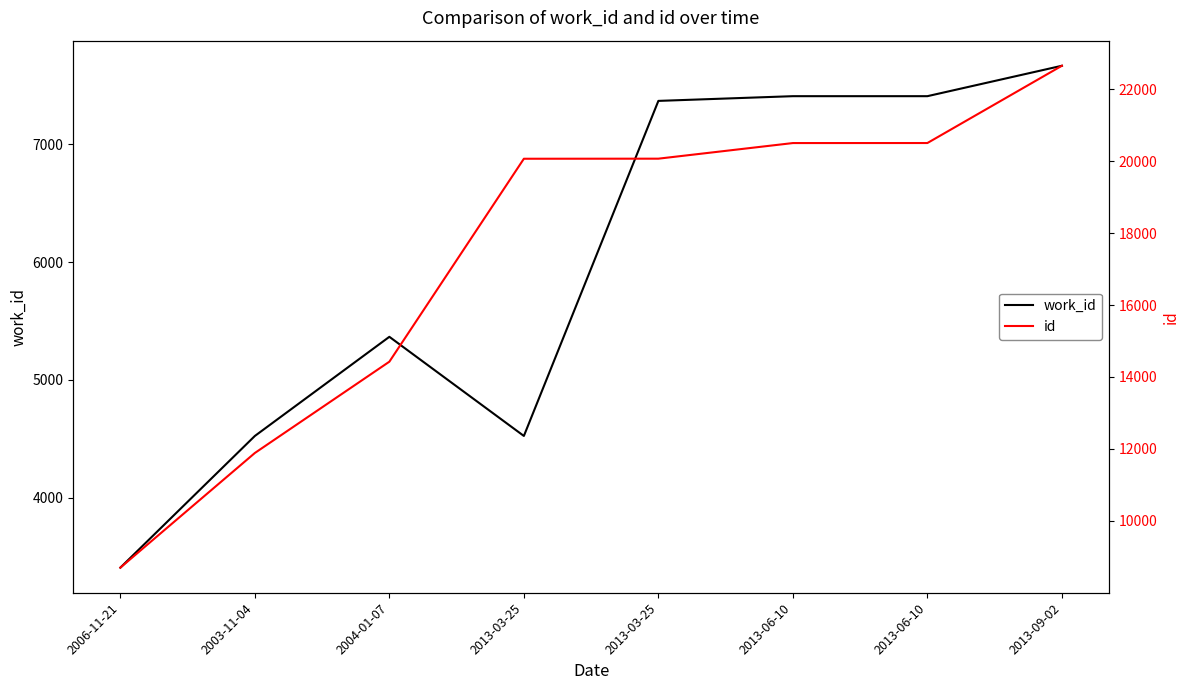

What is the difference between the id values at 2013-06-10 and 2004-01-07?

6078